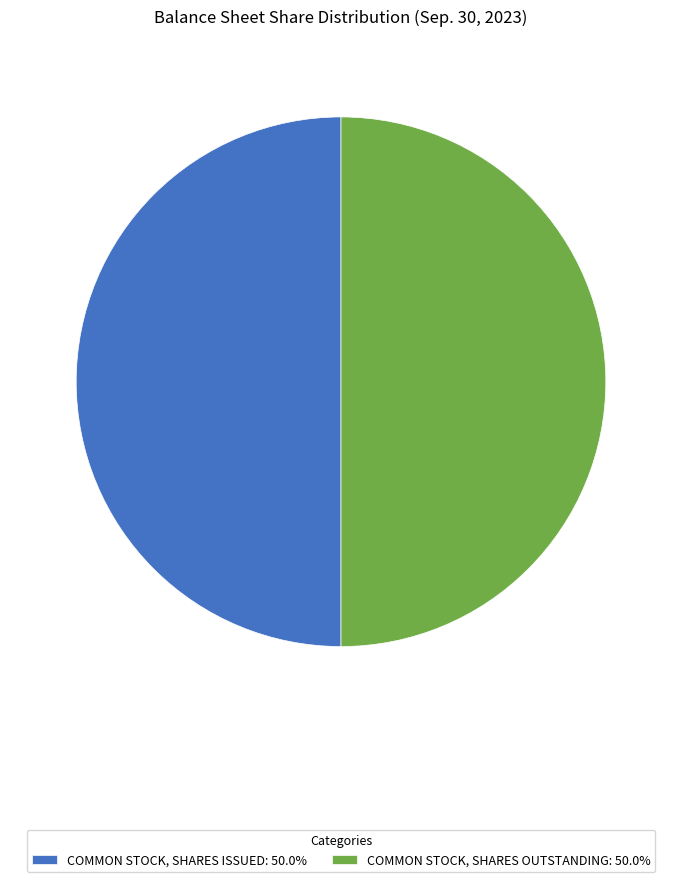

Is the sum of COMMON STOCK, SHARES ISSUED: 50.0% and COMMON STOCK, SHARES OUTSTANDING: 50.0% greater than half?

Yes